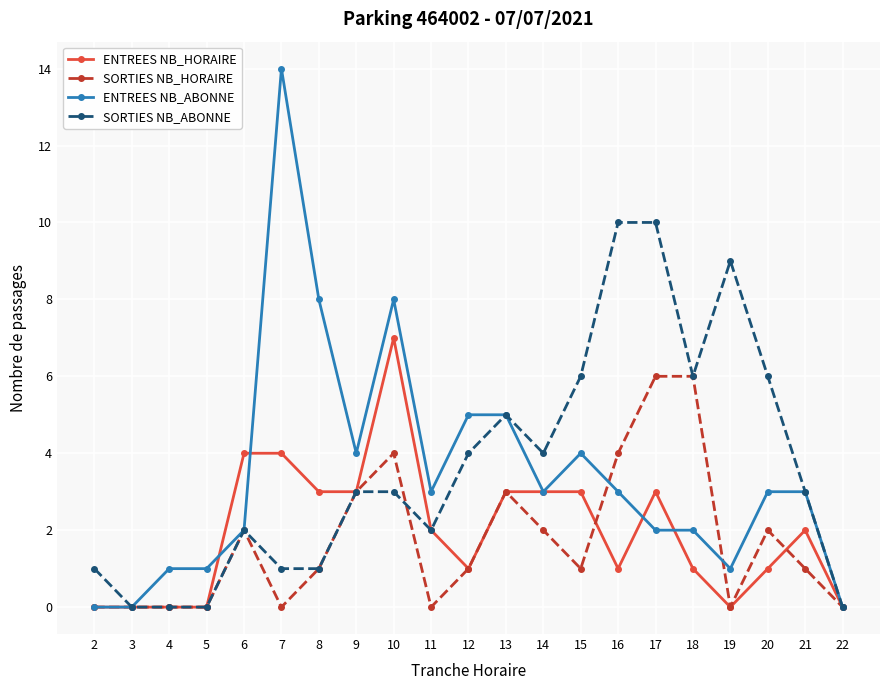

How many series are shown in this chart?

4